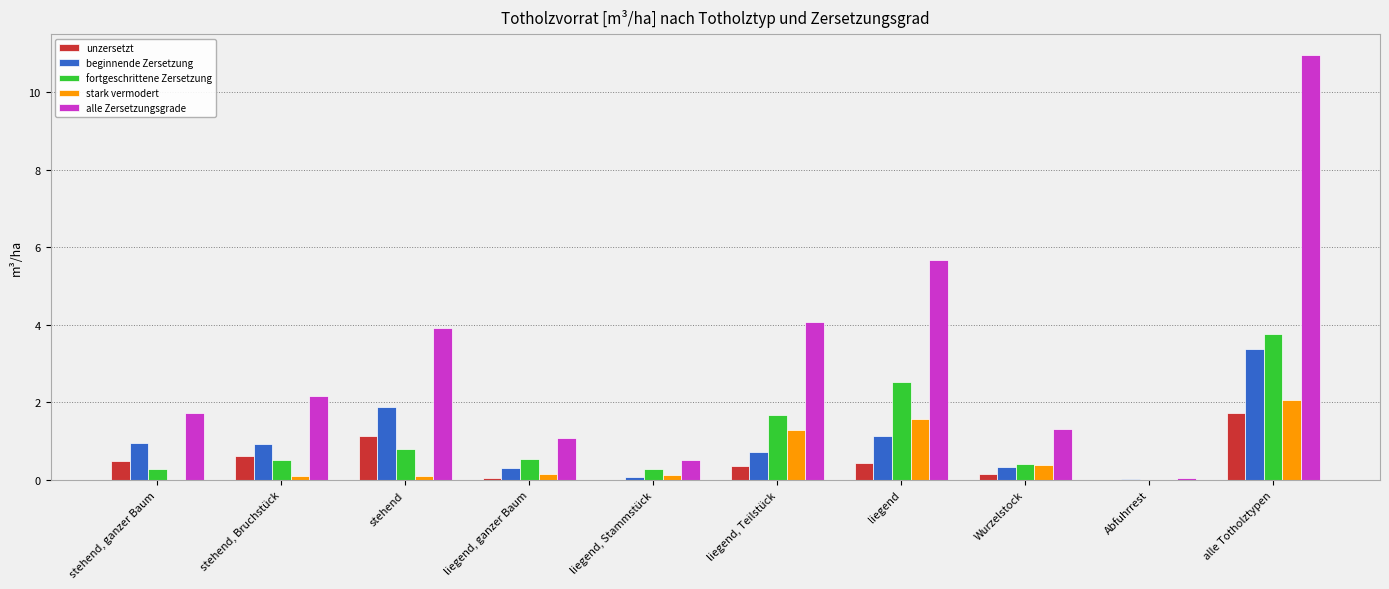

What is the sum of all fortgeschrittene Zersetzung values?

10.8